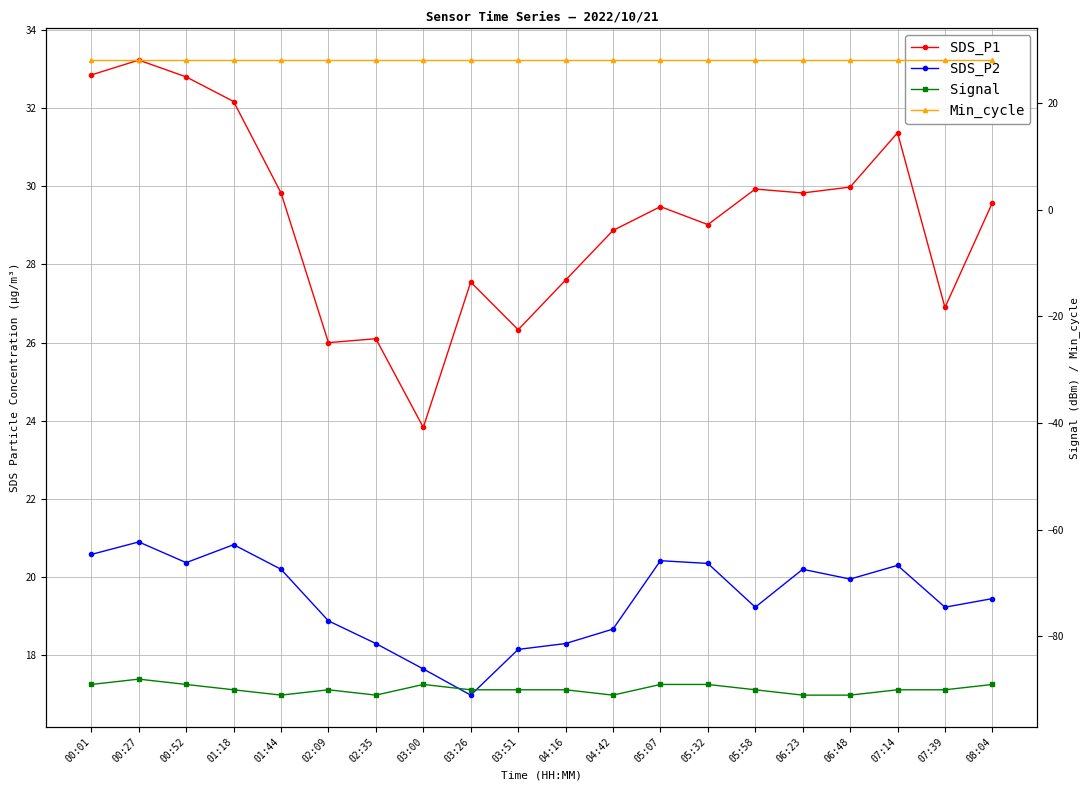

Reading left to right, what are all the values shown in this chart?

SDS_P1: 00:01=32.9	00:27=33.2	00:52=32.8	01:18=32.2	01:44=29.8	02:09=26.0	02:35=26.1	03:00=23.8	03:26=27.6	03:51=26.3	04:16=27.6	04:42=28.9	05:07=29.5	05:32=29.0	05:58=29.9	06:23=29.8	06:48=30.0	07:14=31.4	07:39=26.9	08:04=29.6
SDS_P2: 00:01=20.6	00:27=20.9	00:52=20.4	01:18=20.8	01:44=20.2	02:09=18.9	02:35=18.3	03:00=17.6	03:26=17.0	03:51=18.1	04:16=18.3	04:42=18.7	05:07=20.4	05:32=20.4	05:58=19.2	06:23=20.2	06:48=19.9	07:14=20.3	07:39=19.2	08:04=19.4
Signal: 00:01=-89.0	00:27=-88.0	00:52=-89.0	01:18=-90.0	01:44=-91.0	02:09=-90.0	02:35=-91.0	03:00=-89.0	03:26=-90.0	03:51=-90.0	04:16=-90.0	04:42=-91.0	05:07=-89.0	05:32=-89.0	05:58=-90.0	06:23=-91.0	06:48=-91.0	07:14=-90.0	07:39=-90.0	08:04=-89.0
Min_cycle: 00:01=28.0	00:27=28.0	00:52=28.0	01:18=28.0	01:44=28.0	02:09=28.0	02:35=28.0	03:00=28.0	03:26=28.0	03:51=28.0	04:16=28.0	04:42=28.0	05:07=28.0	05:32=28.0	05:58=28.0	06:23=28.0	06:48=28.0	07:14=28.0	07:39=28.0	08:04=28.0